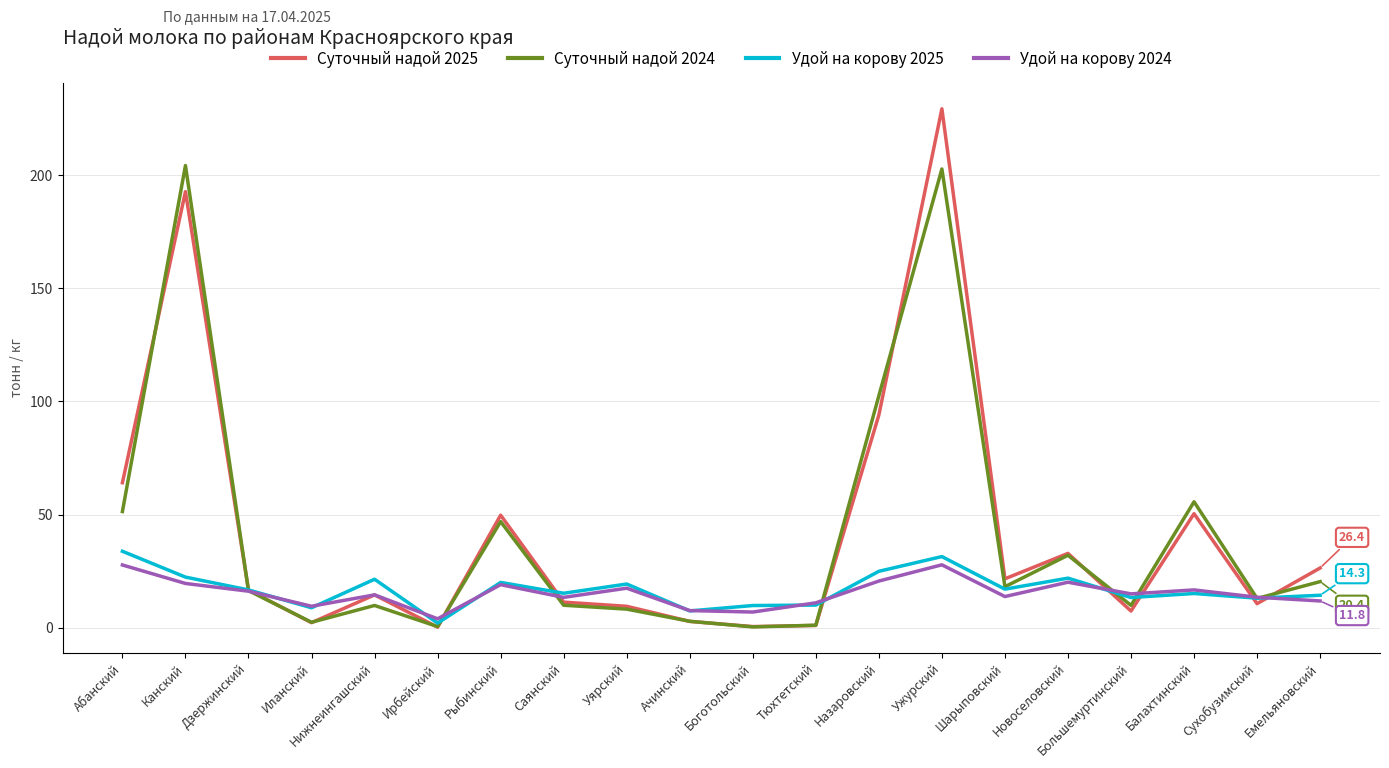

What position from the left is Новоселовский?

16